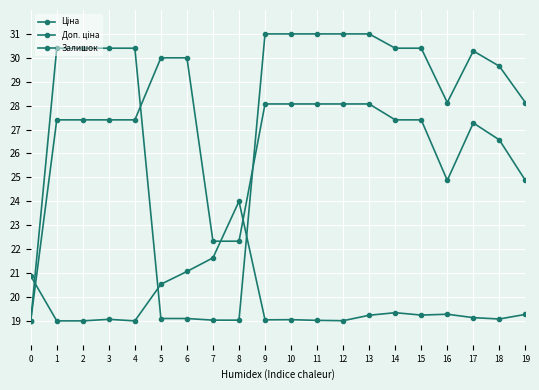

The Залишок series shows 19.0 at 11. True or false?

True